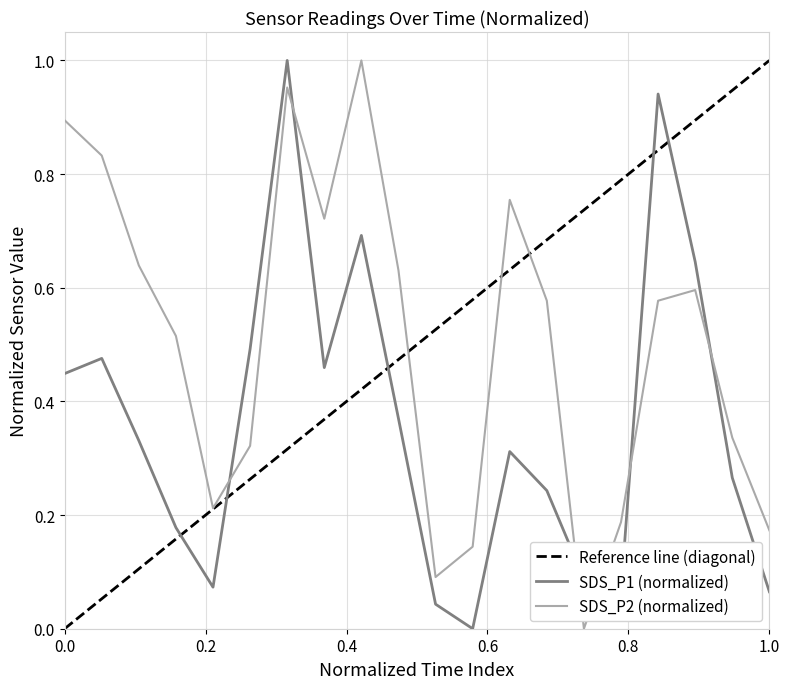

True or false: SDS_P2 (normalized) and SDS_P1 (normalized) cross at least once.

True